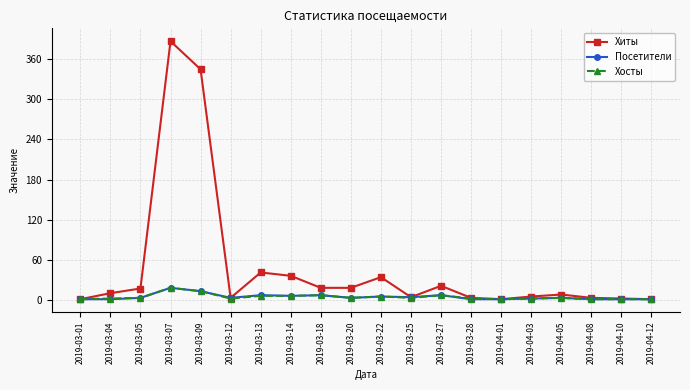

Is this an area chart (filled region under the line)?

No